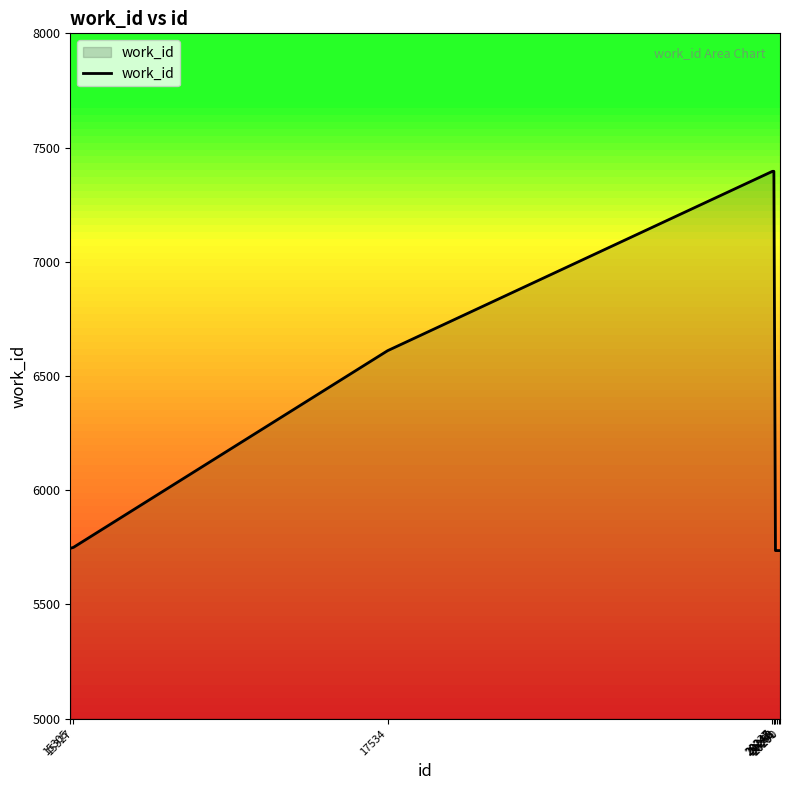

Does the chart have visible grid lines?

No